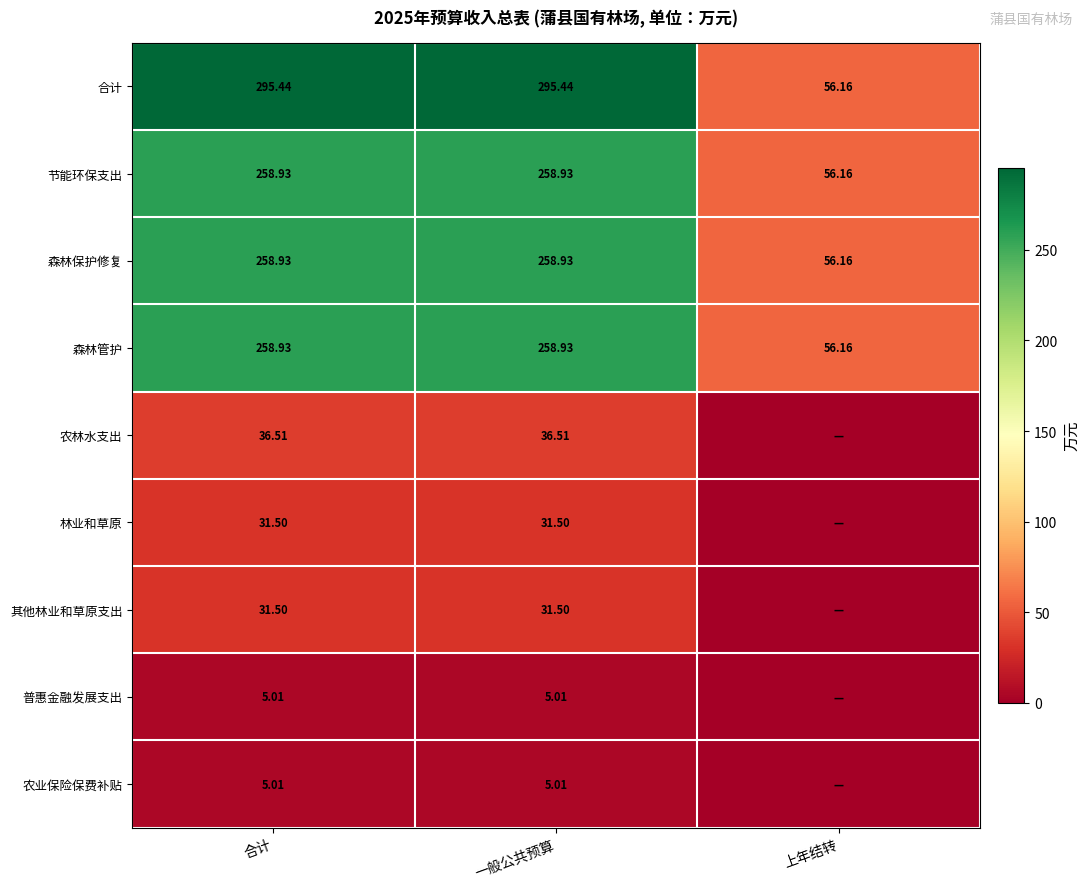

Is it true that 农业保险保费补贴 equals 2.1 at 合计?

False